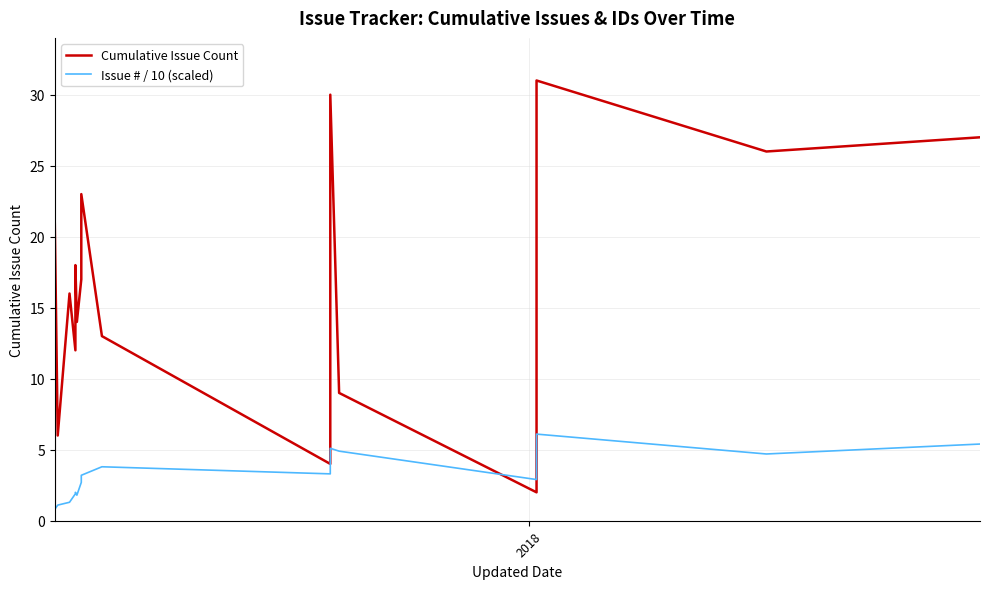

How many interior local peaks does the Cumulative Issue Count series have?

6